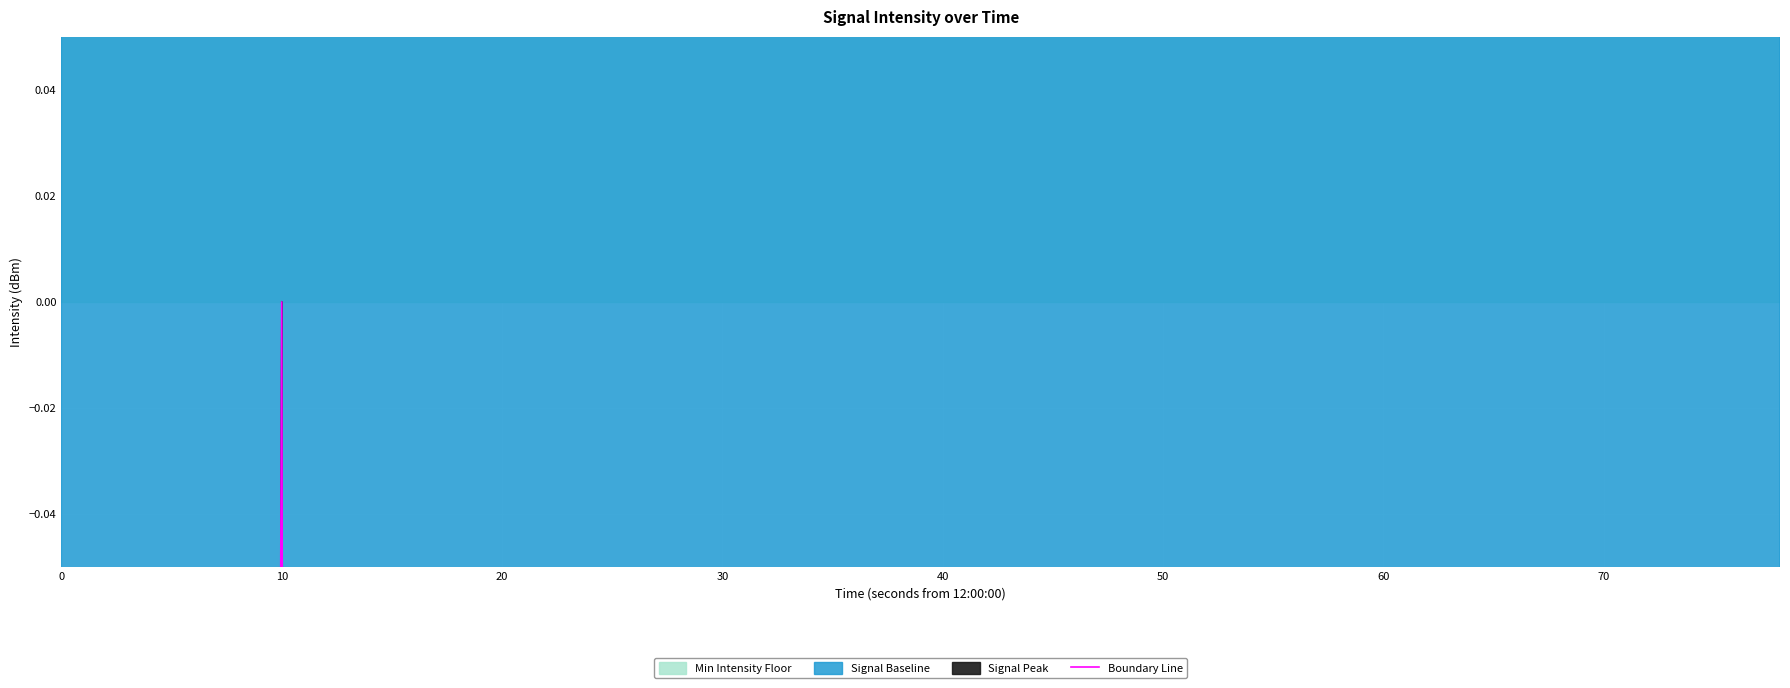

True or false: the data shows -2.0 at 17.

False